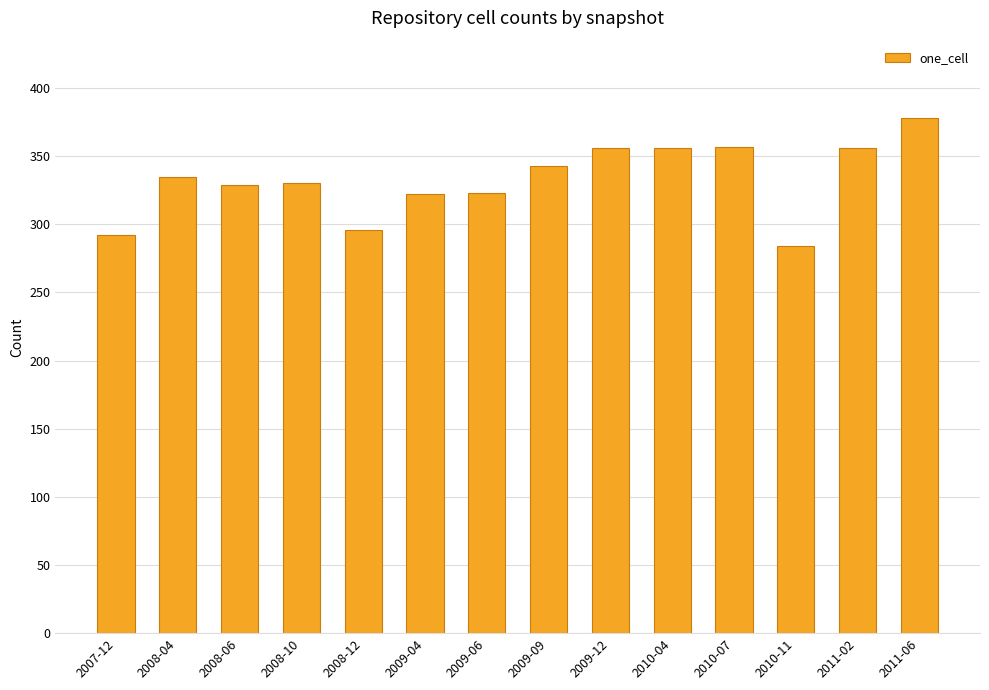

What is the ratio of the value at 2008-10 to the value at 2010-11?

1.2